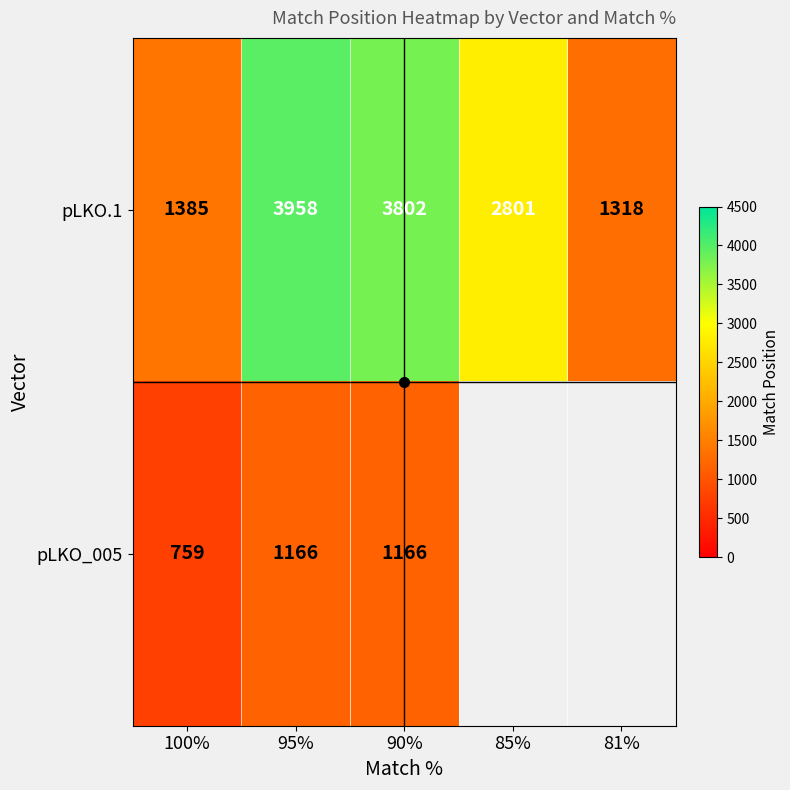

At which category is the sum across all series the highest?

95%